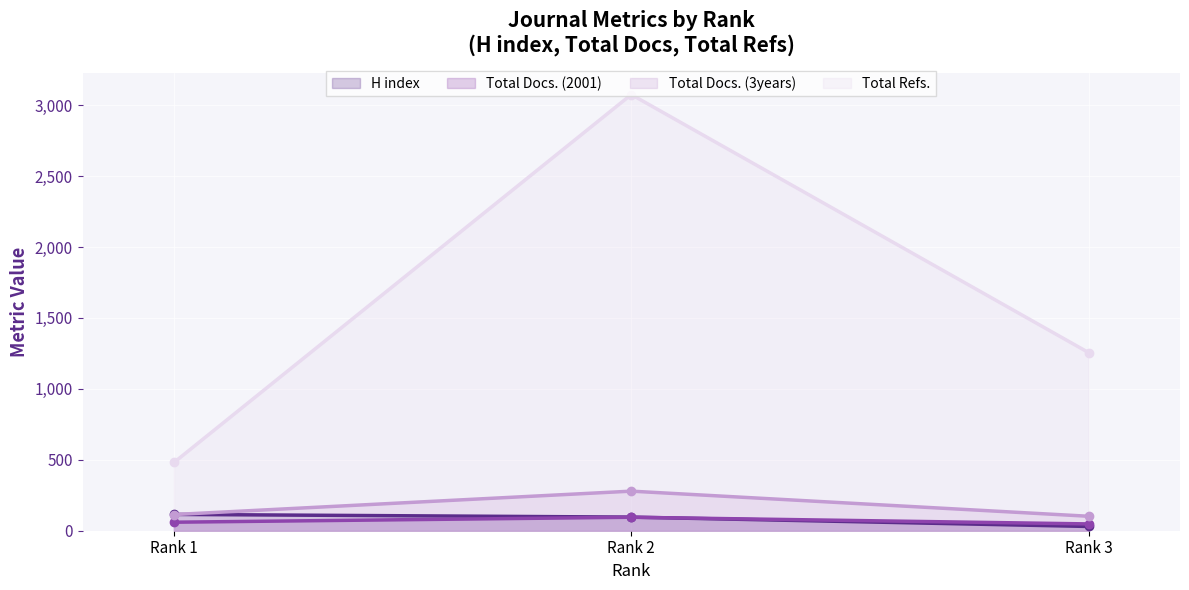

How many lines are shown in the chart?

4